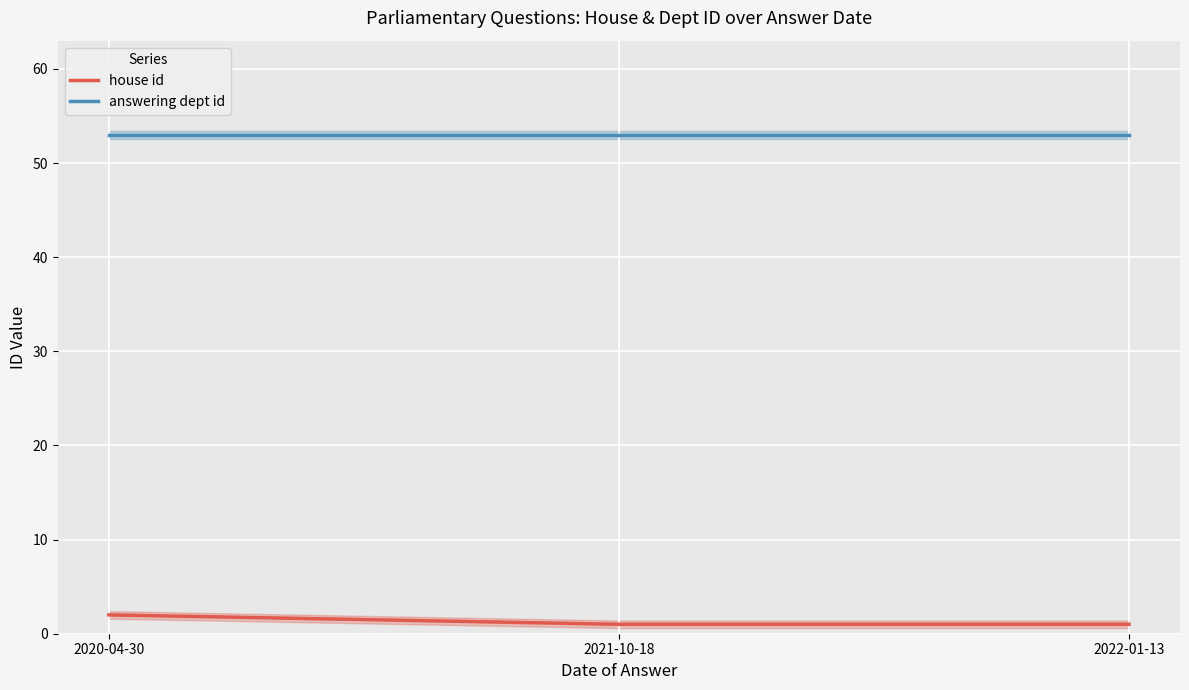

What position from the right is 2021-10-18?

2